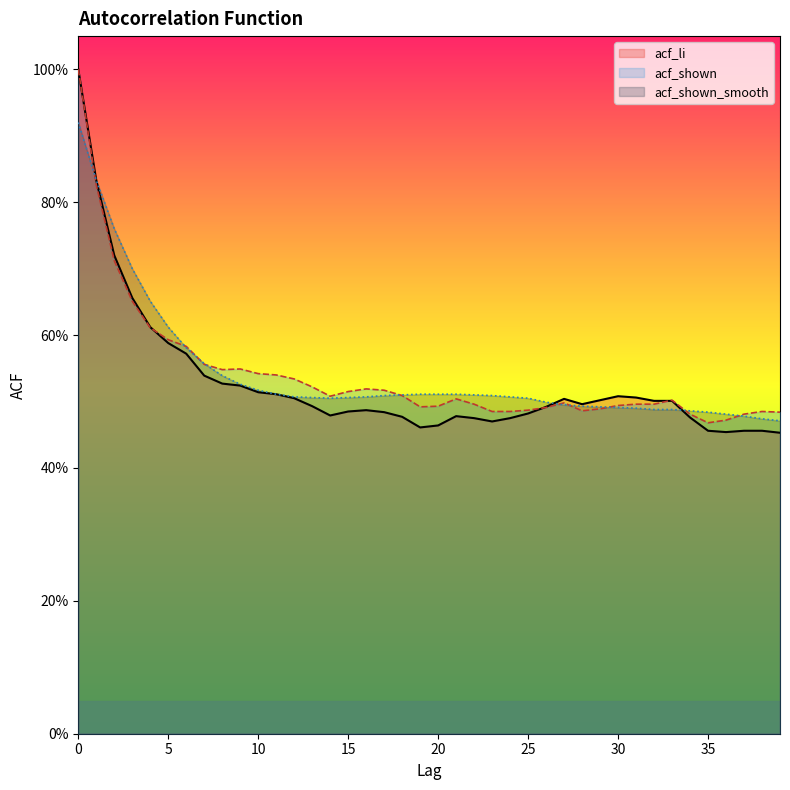

What is the value of the acf_shown point at the 36th from the left?

0.5